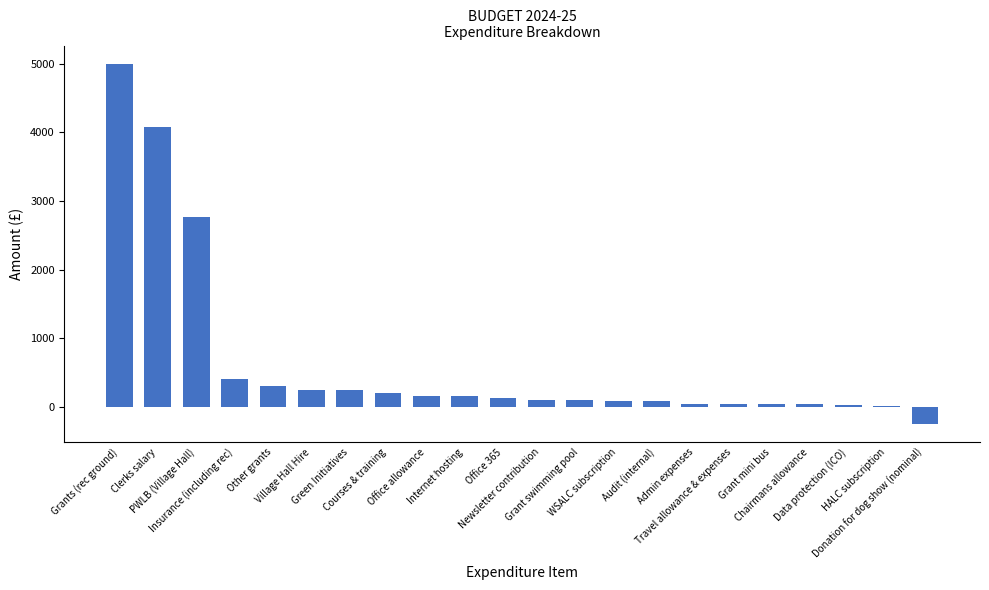

Approximately how many times larger is the value at Grant mini bus compared to WSALC subscription?

0.5